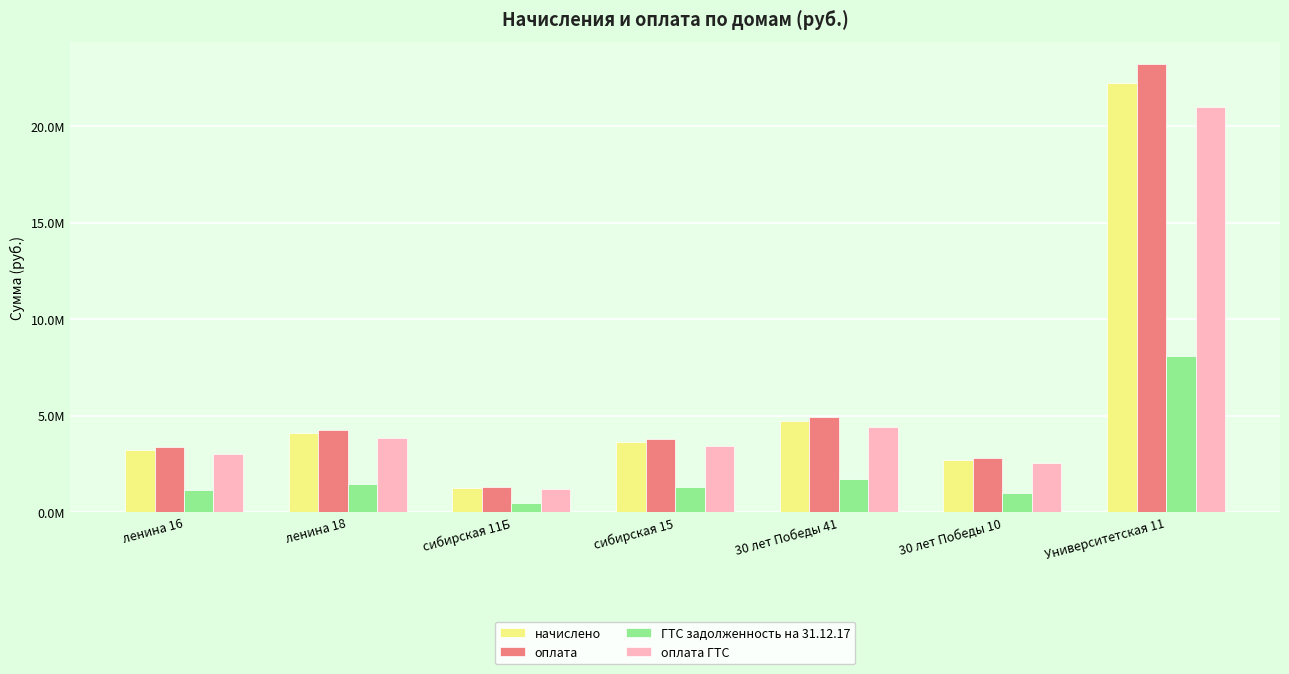

What is the total value across all series at 30 лет Победы 41?

15725573.9